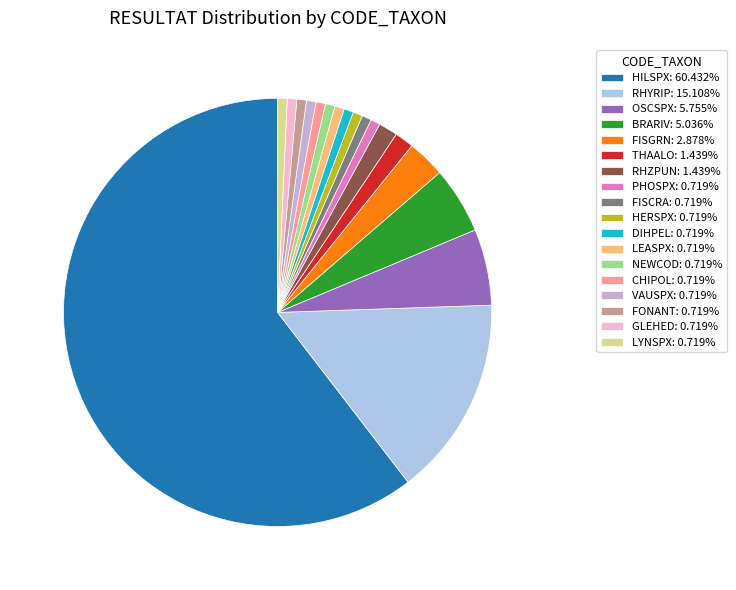

Is there a majority slice in this chart?

Yes